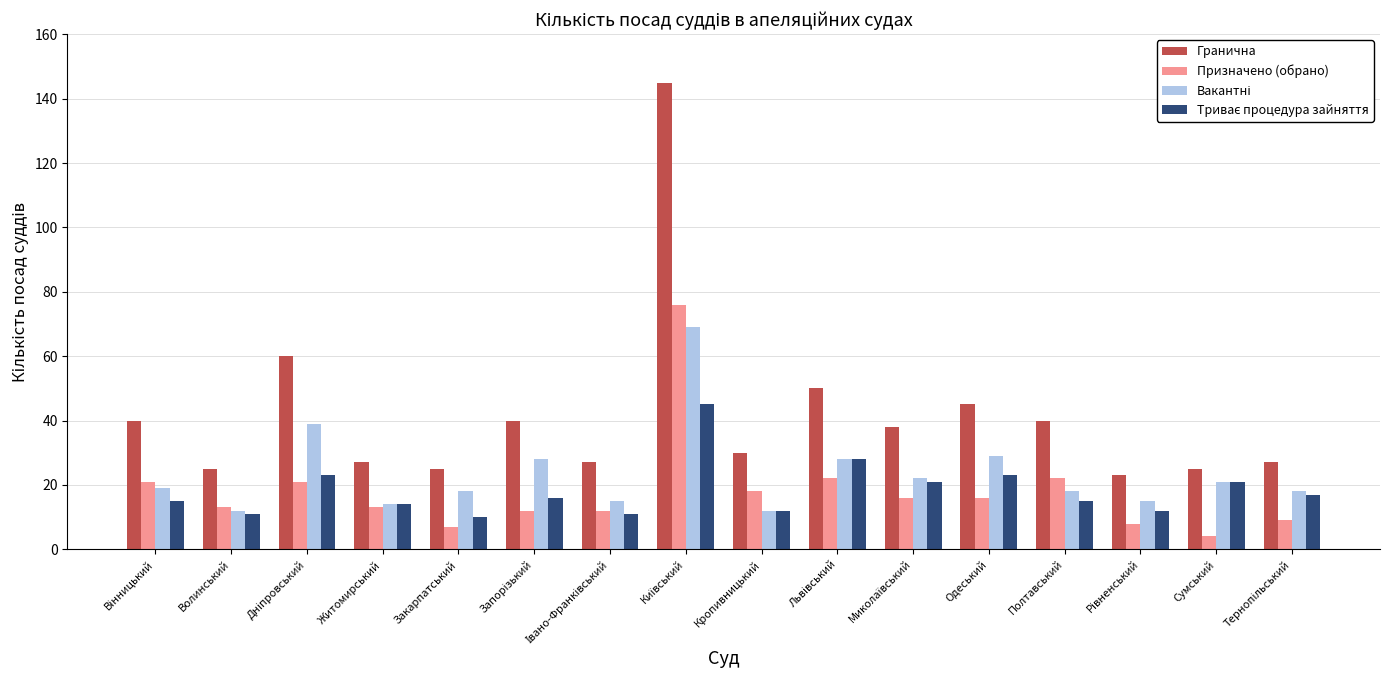

Which series has the largest range (max minus min)?

Гранична